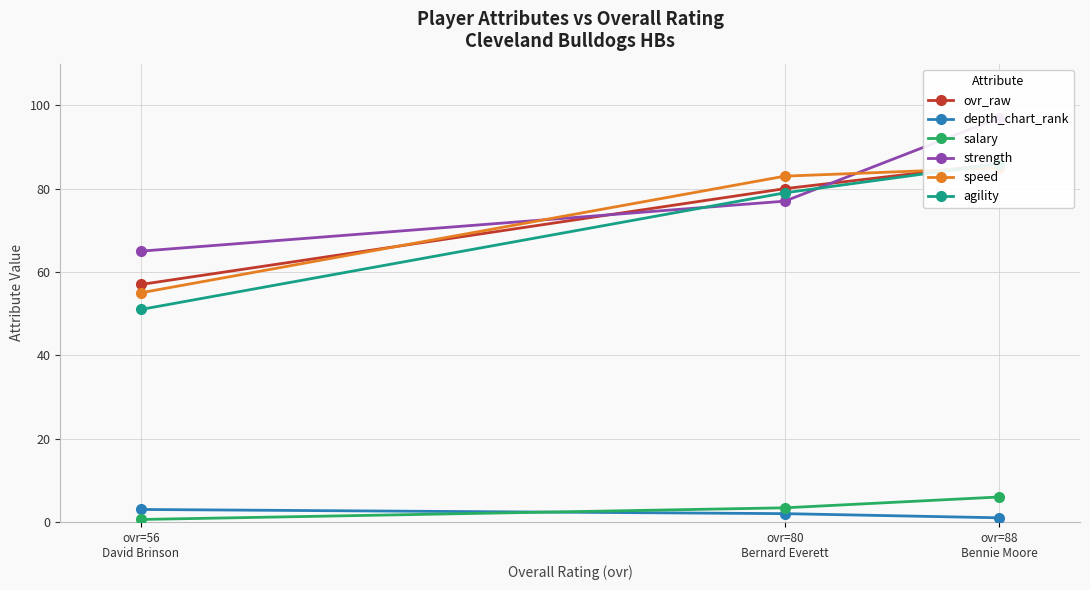

What are all the series names shown in the legend?

ovr_raw, depth_chart_rank, salary, strength, speed, agility